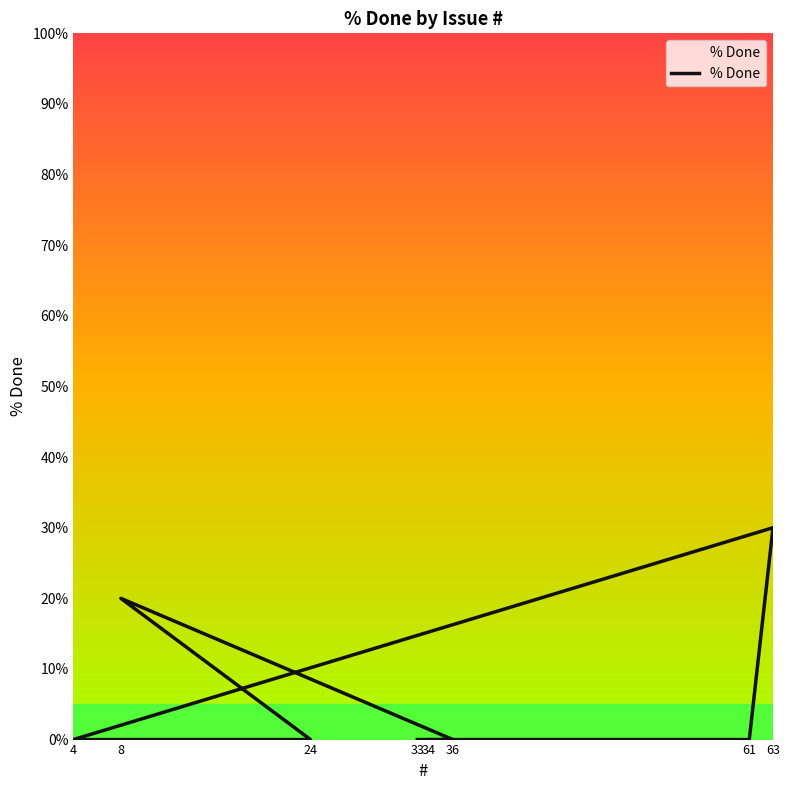

At which category does the chart reach its peak across all series?

63